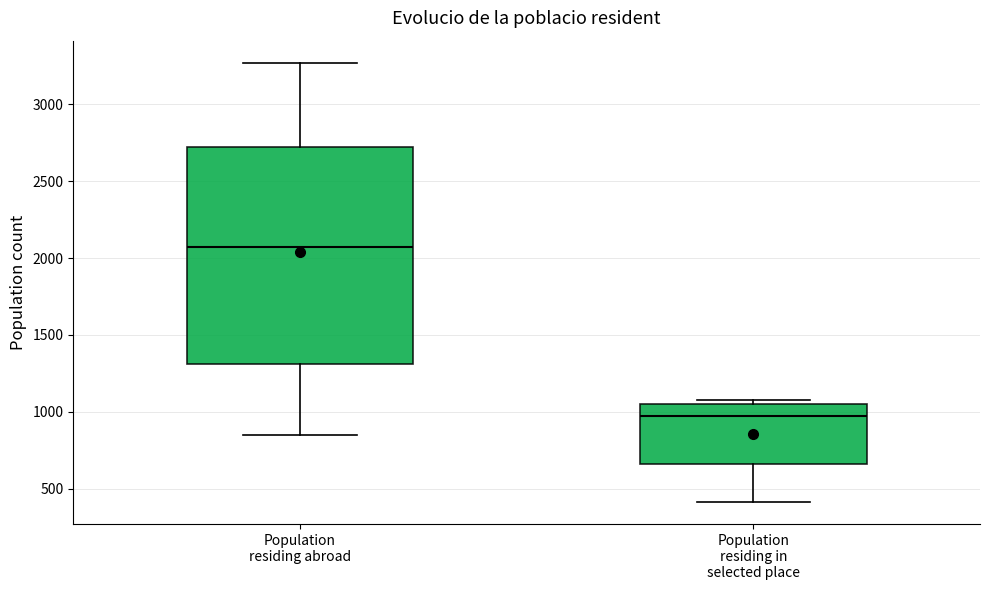

Reading left to right, read every box against the y-axis: the position of its median line, the range the box covers, and the ends of its whiskers. The values are not printed on the chart, so give them approximately, as read against the axis.

Population residing abroad: median 2050, box 1300 to 2700, whiskers 850 to 3250
Population residing in selected place: median 950, box 650 to 1050, whiskers 400 to 1100